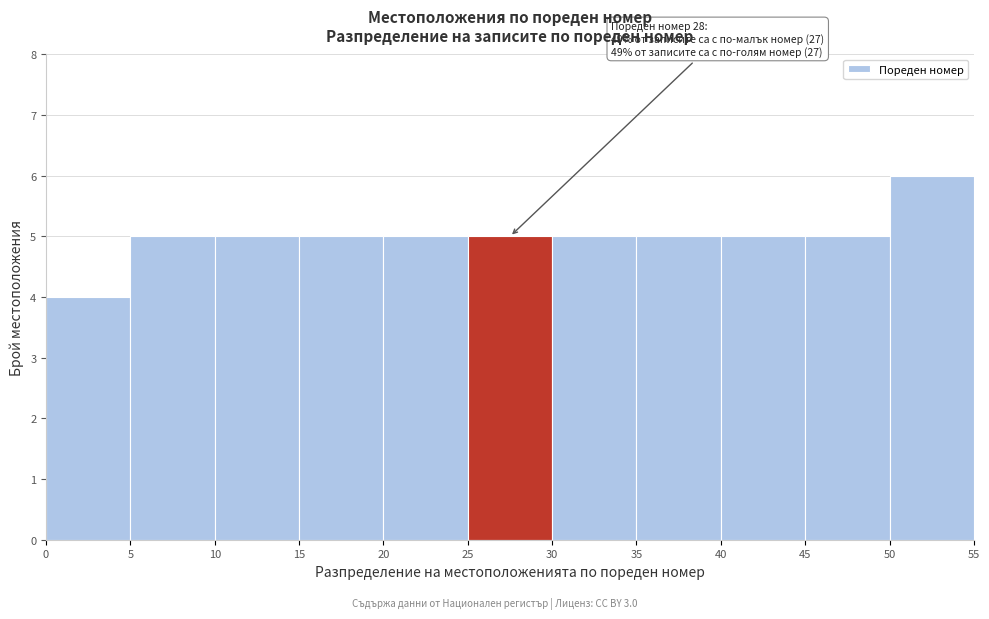

Over which range of the x-axis is the bar tallest?

50 to 55